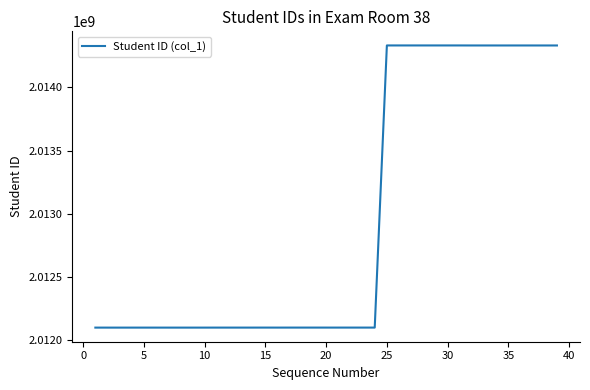

What is the greatest value displayed?

2014330335